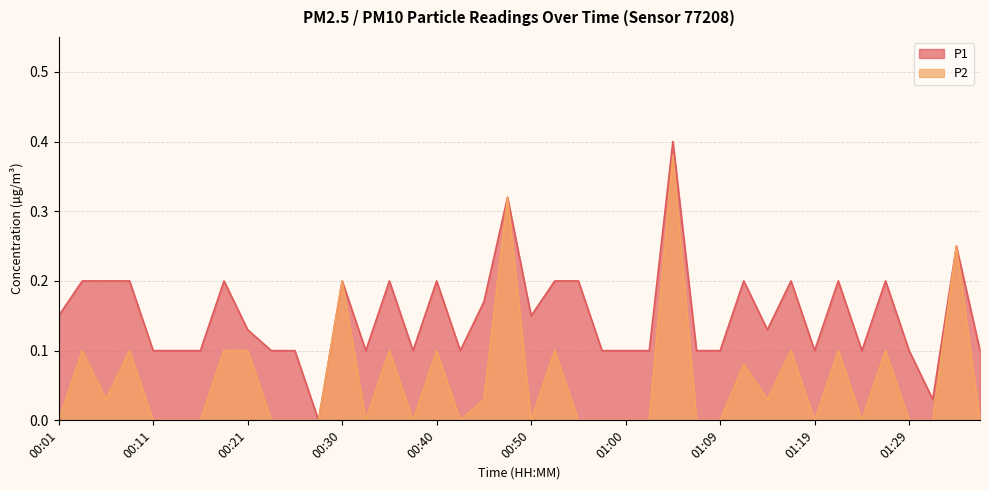

List the labels in order of P1 value, largest first.

01:05, 00:47, 01:34, 00:04, 00:06, 00:08, 00:18, 00:30, 00:35, 00:40, 00:52, 00:55, 01:12, 01:17, 01:22, 01:26, 00:45, 00:01, 00:50, 00:21, 01:14, 00:11, 00:13, 00:16, 00:23, 00:26, 00:33, 00:38, 00:43, 00:57, 01:00, 01:02, 01:07, 01:09, 01:19, 01:24, 01:29, 01:36, 01:31, 00:28